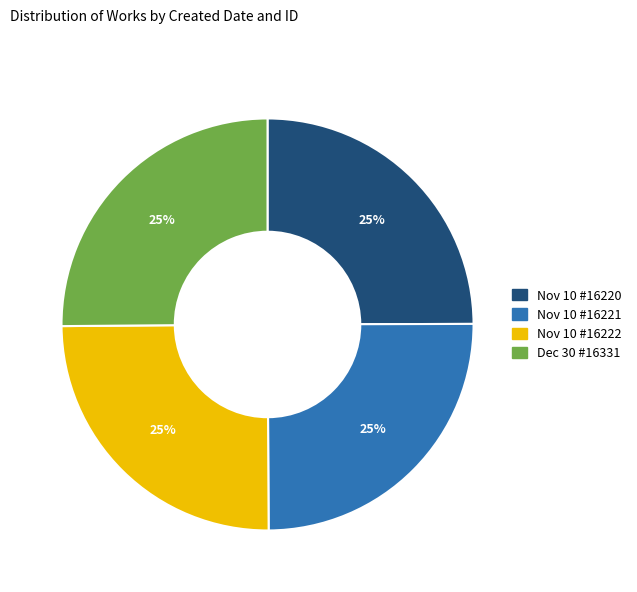

To the nearest percent, what is the combined percentage of Dec 30 #16331 and Nov 10 #16220?

50%